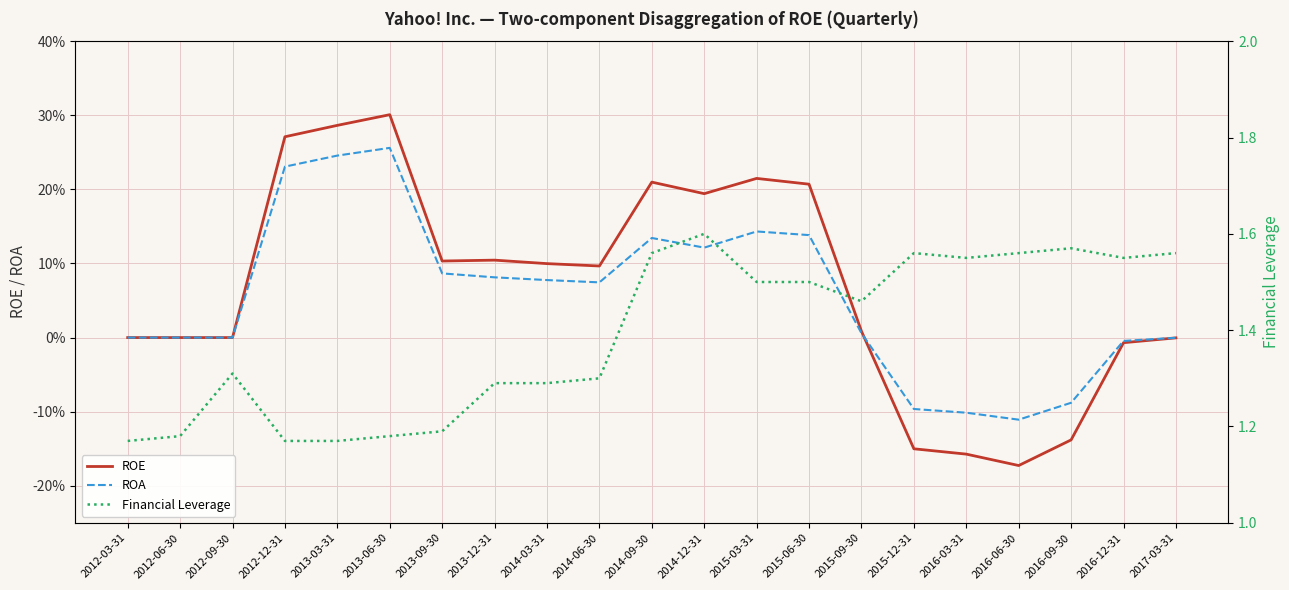

Rank the series by their maximum value, from lowest to highest.

ROA, ROE, Financial Leverage